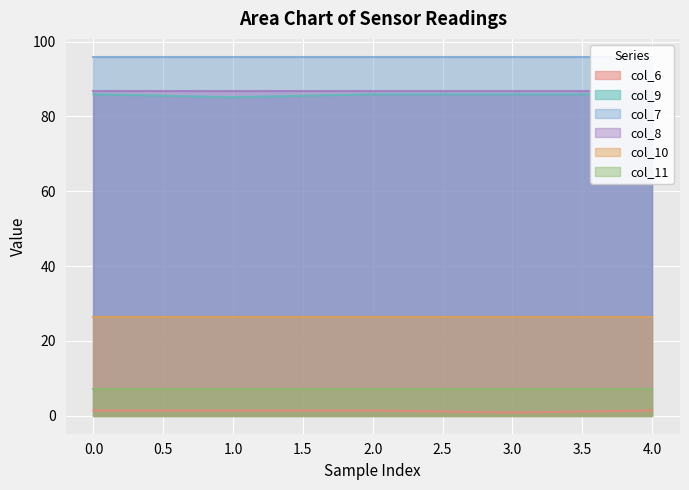

Rank the series at 3 from highest to lowest value.

col_7, col_8, col_9, col_10, col_11, col_6